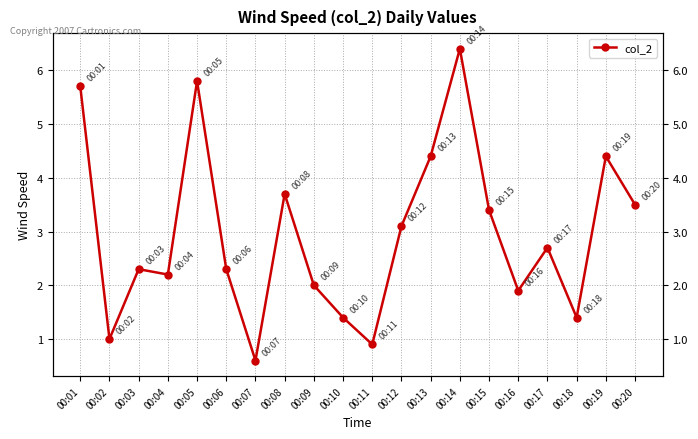

What is the value of the 2nd point from the left?

1.0